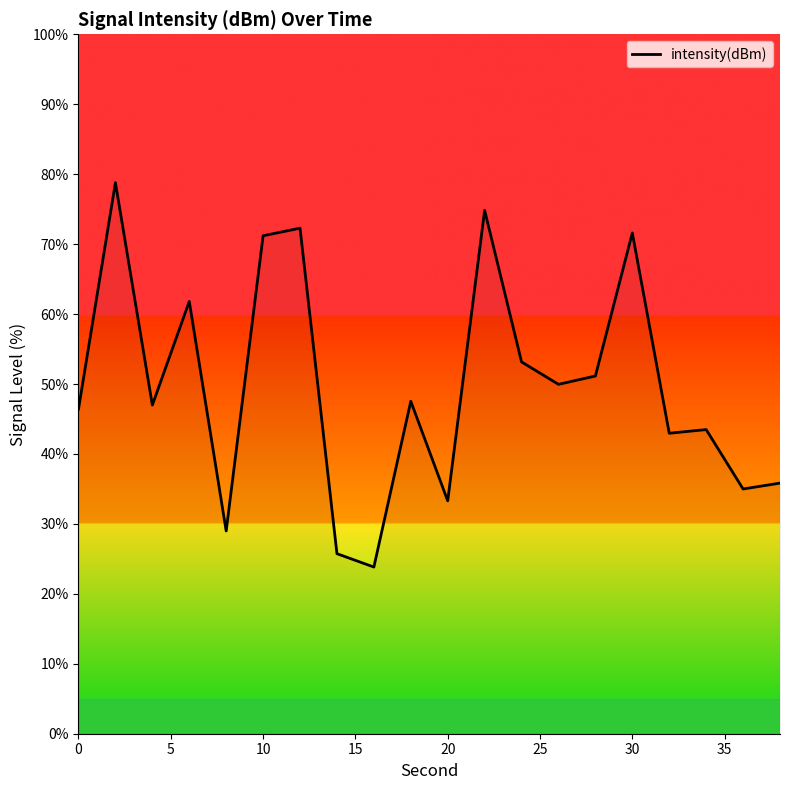

What is the minimum value shown in the chart?

23.8